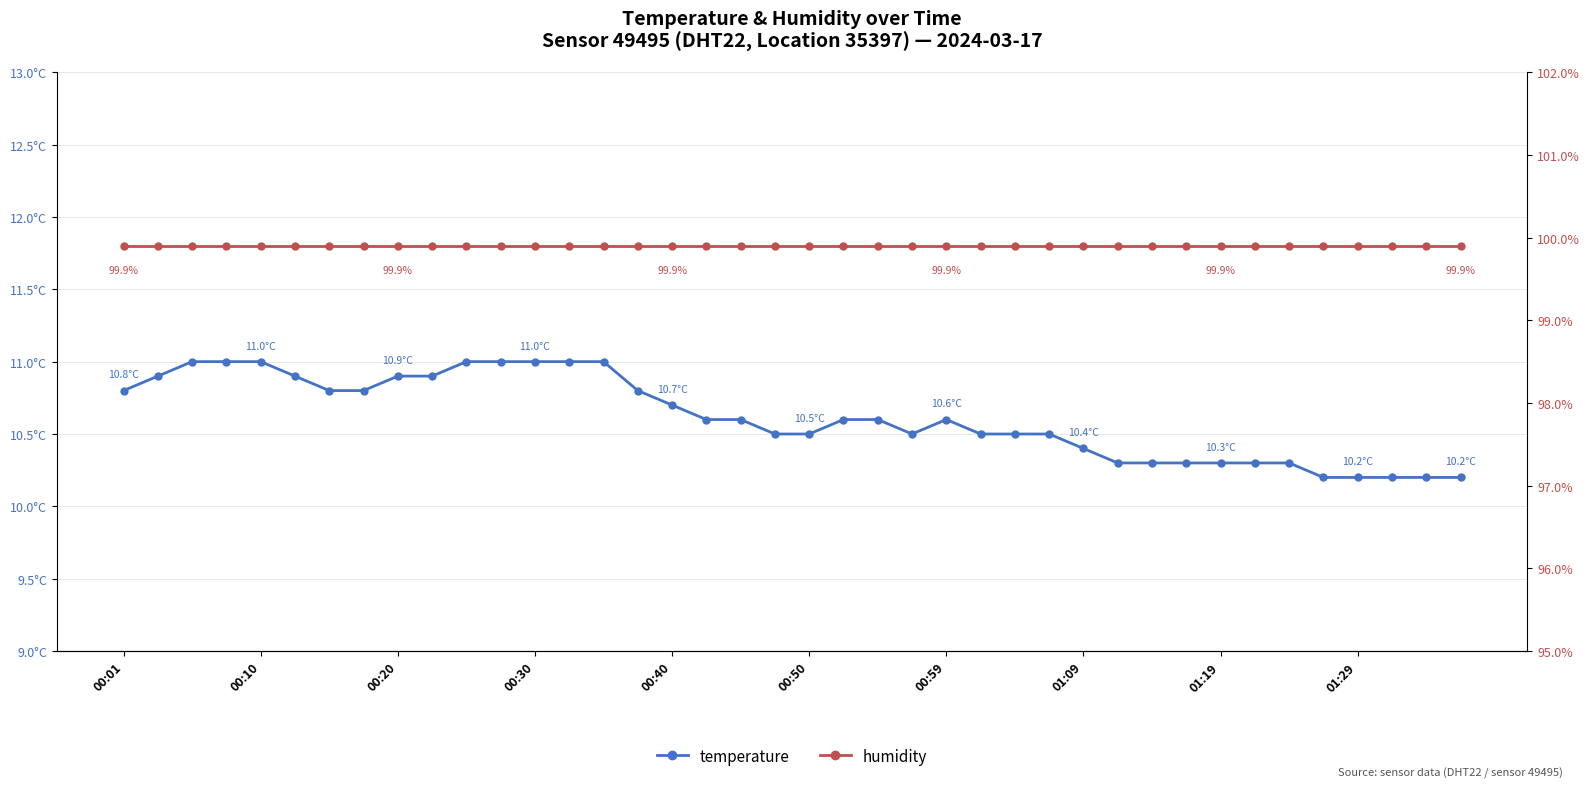

What is the average value of the temperature series?

10.6